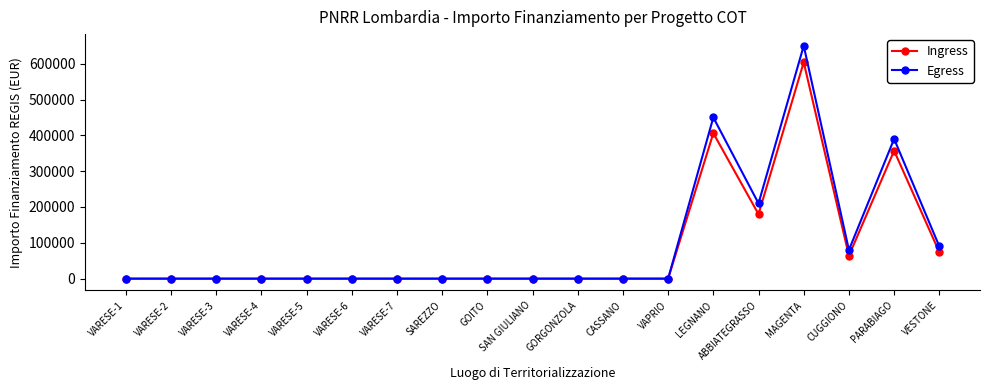

The Ingress series shows 252961.3 at VARESE-7. True or false?

False